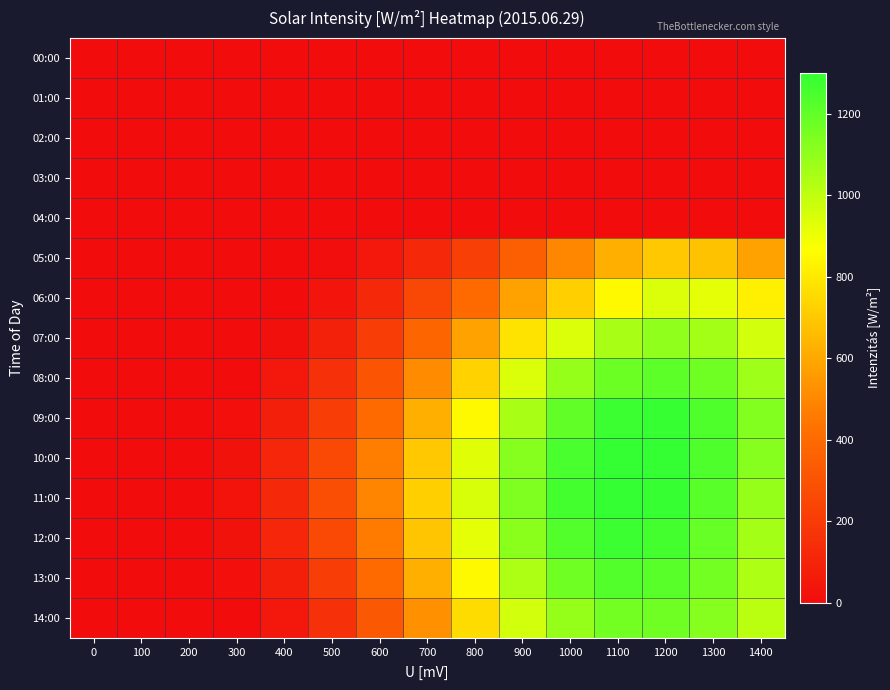

Count the number of data series in this chart.

15